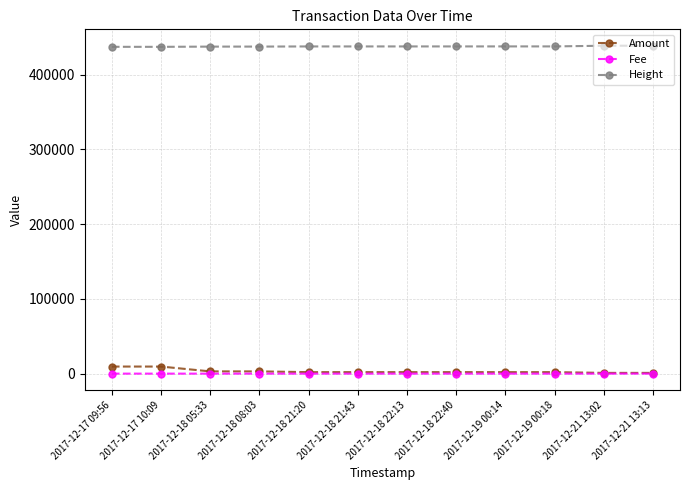

True or false: Height and Fee cross at least once.

False